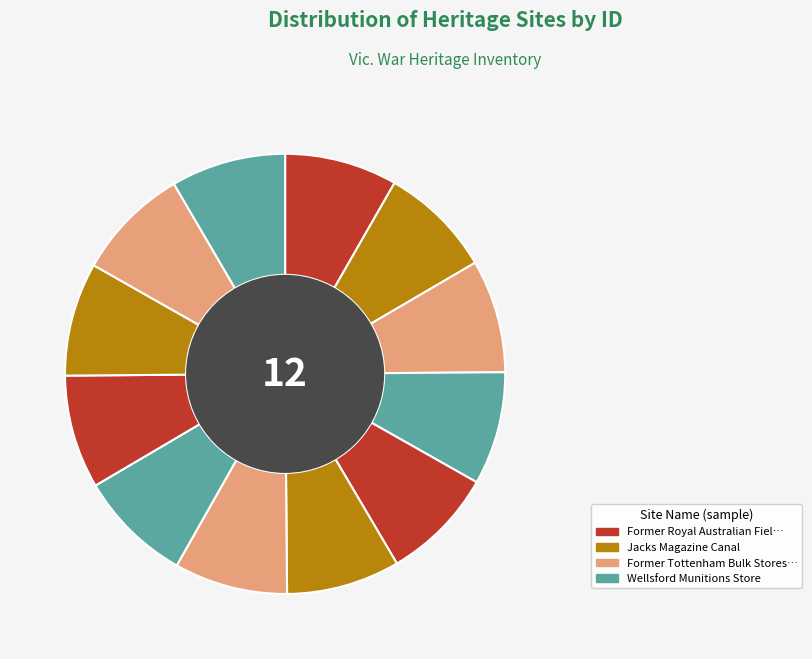

How many segments does this pie chart have?

12